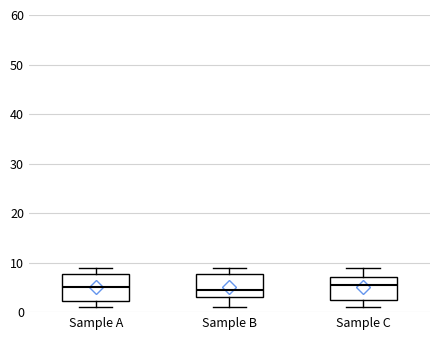

Reading left to right, read every box against the y-axis: the position of its median line, the range the box covers, and the ends of its whiskers. The values are not printed on the chart, so give them approximately, as read against the axis.

Sample A: median 5, box 2 to 8, whiskers 1 to 9
Sample B: median 5, box 3 to 8, whiskers 1 to 9
Sample C: median 6, box 3 to 7, whiskers 1 to 9